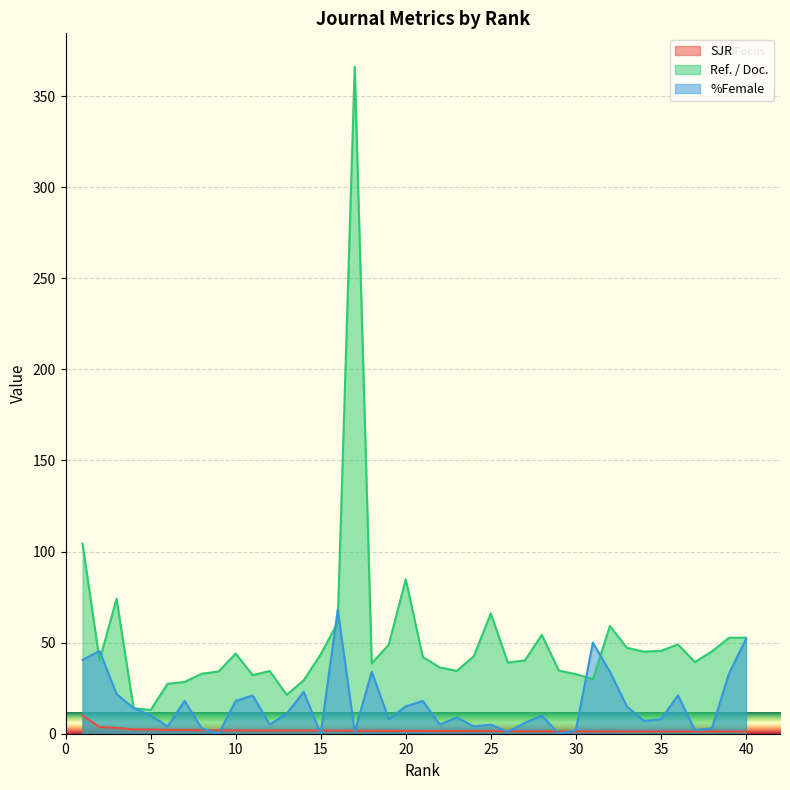

Reading left to right, extract all data points from this chart.

SJR: 1=10.0	2=3.7	3=3.2	4=2.3	5=2.3	6=2.1	7=2.1	8=2.0	9=1.9	10=1.8	11=1.8	12=1.8	13=1.8	14=1.8	15=1.7	16=1.7	17=1.6	18=1.6	19=1.5	20=1.5	21=1.5	22=1.5	23=1.5	24=1.5	25=1.4	26=1.3	27=1.3	28=1.3	29=1.3	30=1.3	31=1.3	32=1.3	33=1.2	34=1.2	35=1.2	36=1.2	37=1.2	38=1.2	39=1.2	40=1.2
Ref. / Doc.: 1=104.3	2=40.2	3=74.1	4=14.0	5=13.0	6=27.4	7=28.4	8=32.9	9=34.2	10=44.0	11=32.2	12=34.4	13=21.4	14=29.3	15=43.5	16=61.0	17=366.1	18=38.6	19=48.9	20=84.8	21=42.1	22=36.4	23=34.5	24=42.5	25=66.0	26=39.1	27=40.2	28=54.3	29=34.6	30=32.7	31=30.0	32=59.1	33=47.2	34=45.0	35=45.5	36=49.0	37=39.4	38=45.2	39=52.7	40=52.7
%Female: 1=40.5	2=45.4	3=21.7	4=14.0	5=10.1	6=4.0	7=18.0	8=3.0	9=0.0	10=18.0	11=21.0	12=5.0	13=11.0	14=23.0	15=0.0	16=68.0	17=1.0	18=34.0	19=8.0	20=15.0	21=18.0	22=5.0	23=9.0	24=4.0	25=5.0	26=1.0	27=6.0	28=10.0	29=0.0	30=2.0	31=50.0	32=34.0	33=15.0	34=7.0	35=8.0	36=21.0	37=2.0	38=3.0	39=33.0	40=52.0